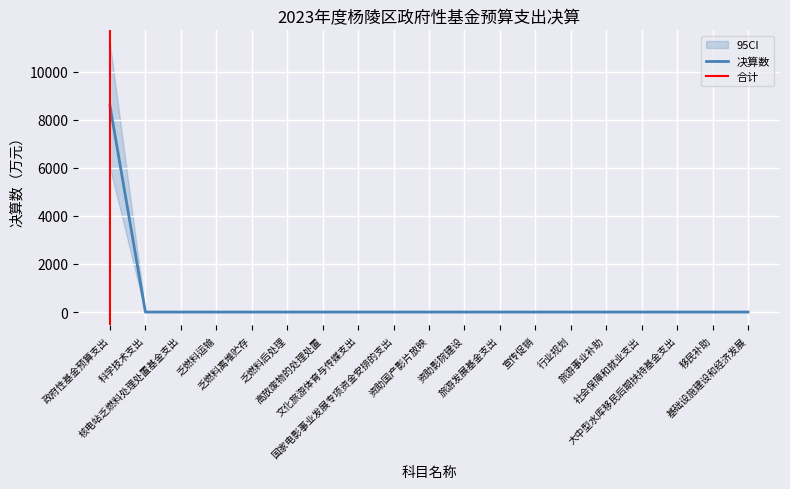

List the labels in order of value, largest first.

政府性基金预算支出, 科学技术支出, 核电站乏燃料处理处置基金支出, 乏燃料运输, 乏燃料离堆贮存, 乏燃料后处理, 高放废物的处理处置, 文化旅游体育与传媒支出, 国家电影事业发展专项资金安排的支出, 资助国产影片放映, 资助影院建设, 旅游发展基金支出, 宣传促销, 行业规划, 旅游事业补助, 社会保障和就业支出, 大中型水库移民后期扶持基金支出, 移民补助, 基础设施建设和经济发展